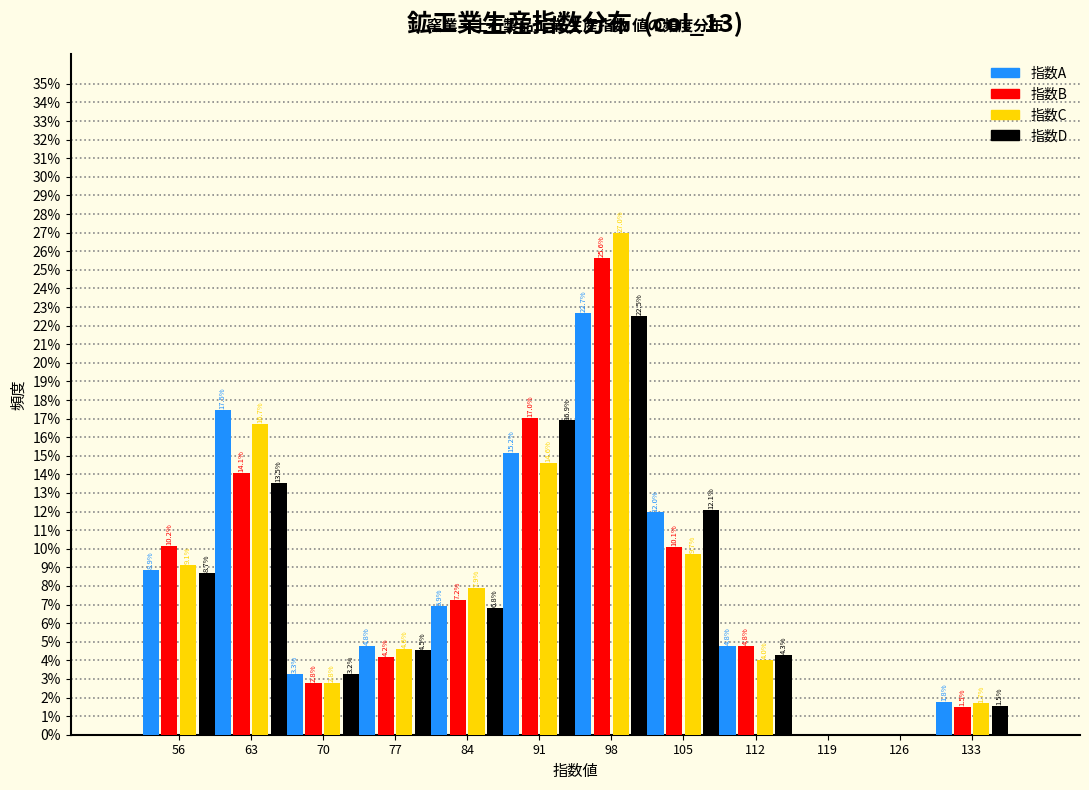

What are all the series names shown in the legend?

指数A, 指数B, 指数C, 指数D